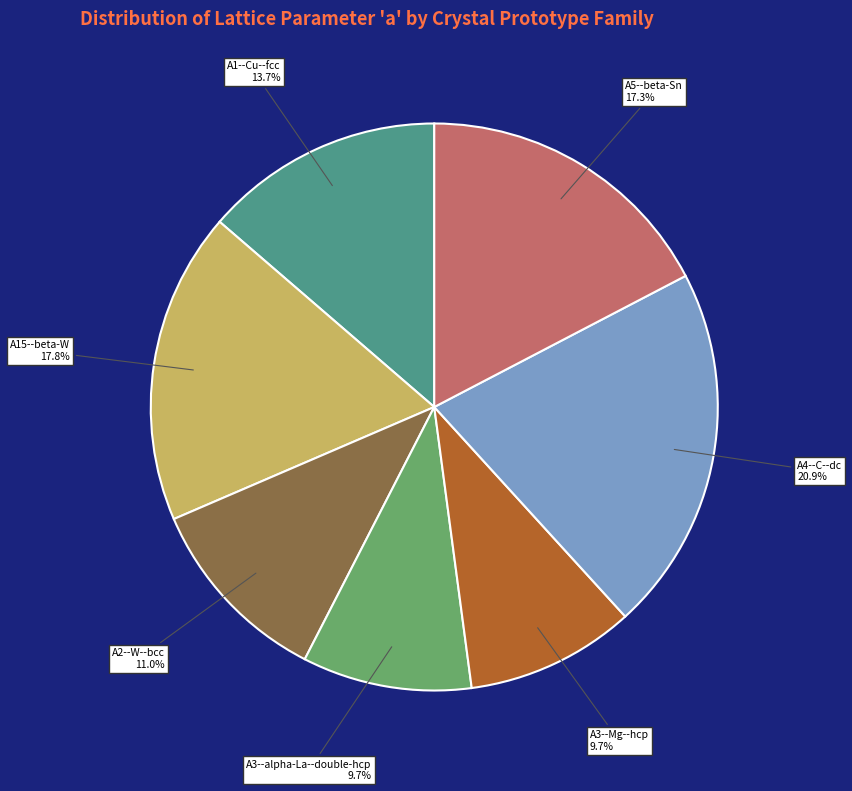

Is there any slice that represents more than half of the pie?

No